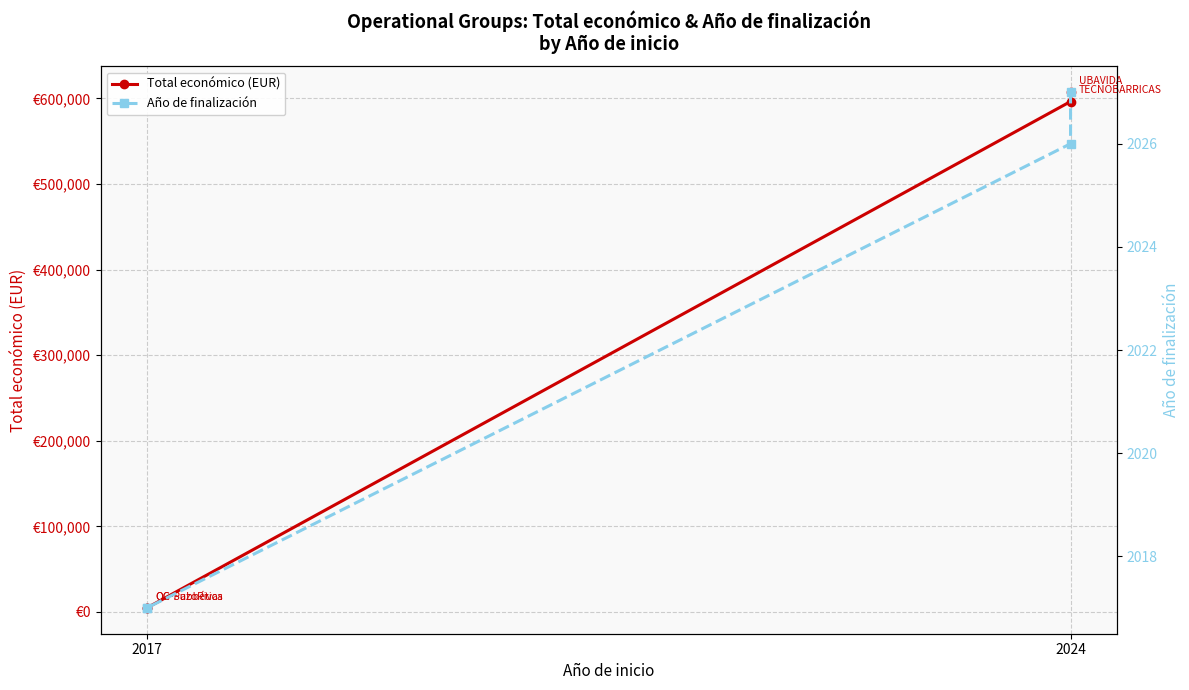

What is the maximum value for Total económico (EUR)?

607342